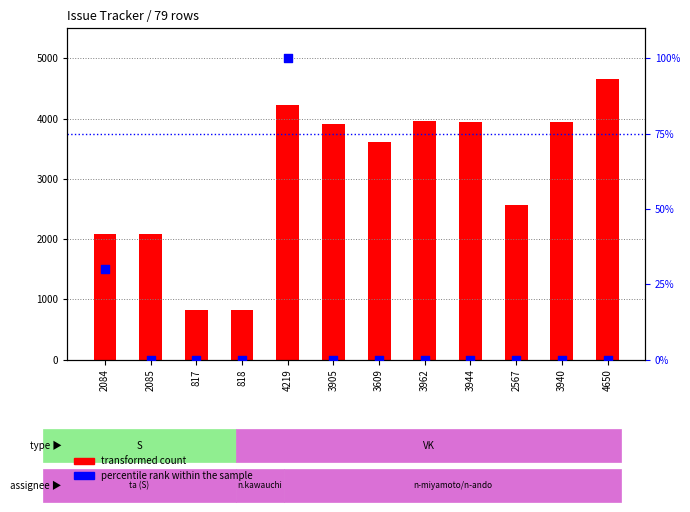

At how many categories does at least one series exceed 3750?

6